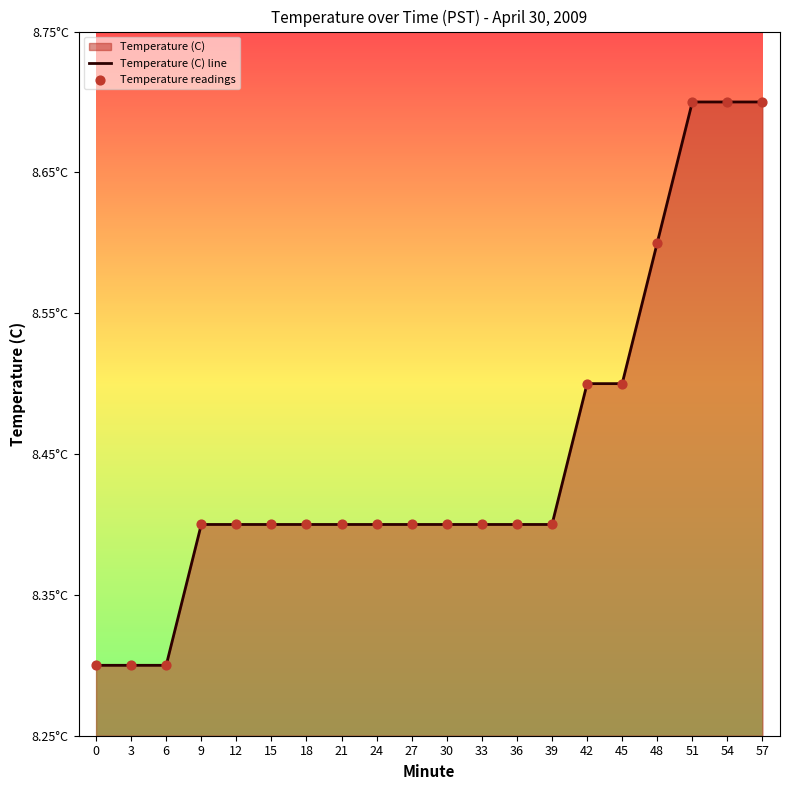

What is the total value across all series at 12?

16.8